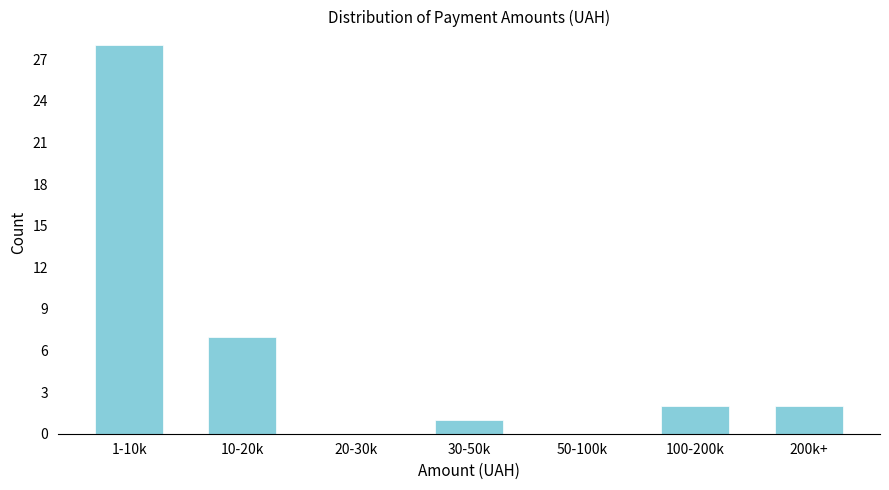

Reading left to right, what are all the values shown in this chart?

1-10k=28	10-20k=7	20-30k=0	30-50k=1	50-100k=0	100-200k=2	200k+=2